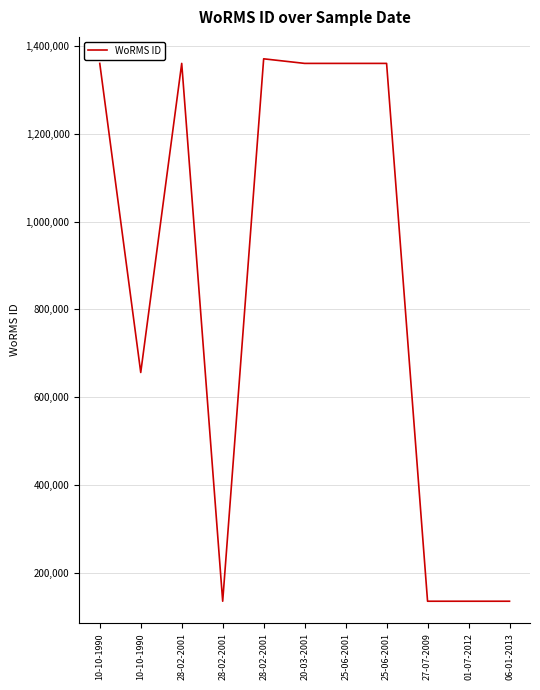

What is the label of the 6th point from the left?

20-03-2001